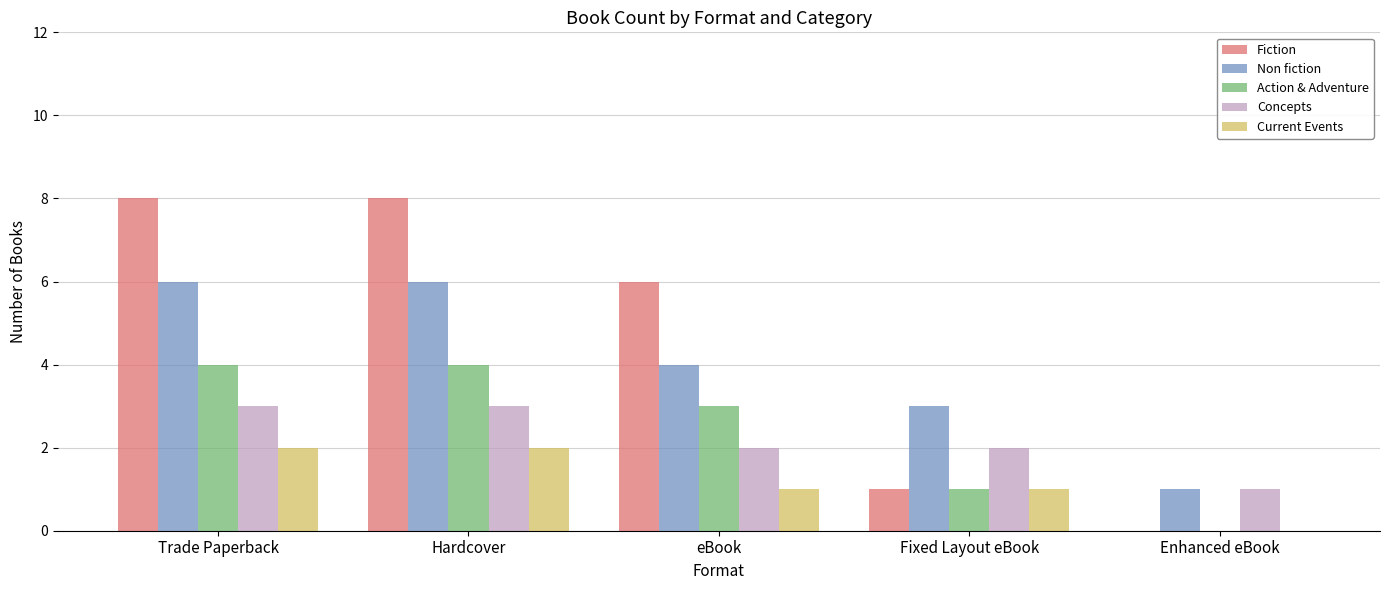

The Concepts series shows 2 at Fixed Layout eBook. True or false?

True